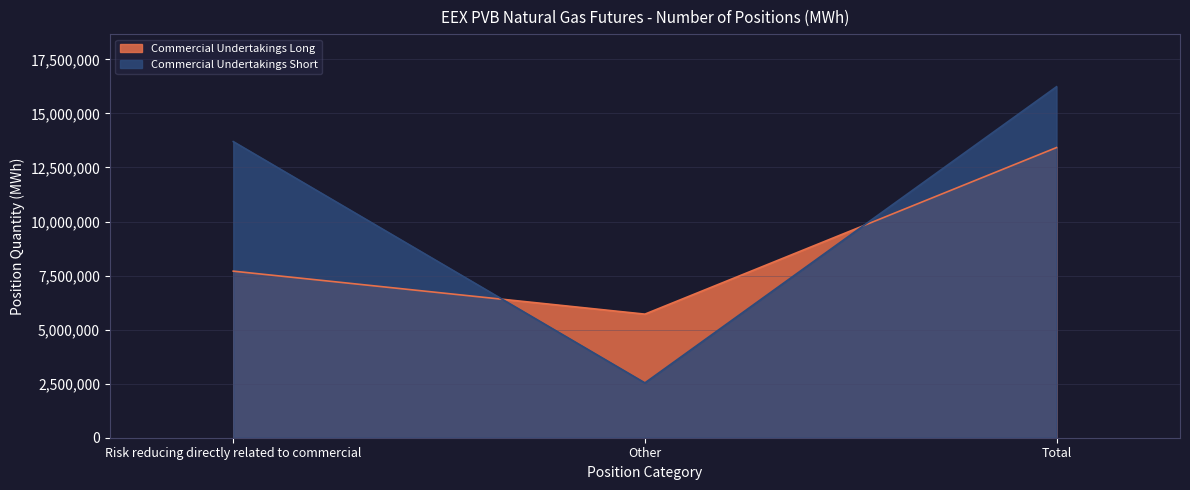

True or false: Commercial Undertakings Short has a value of 16232380 at Total.

True